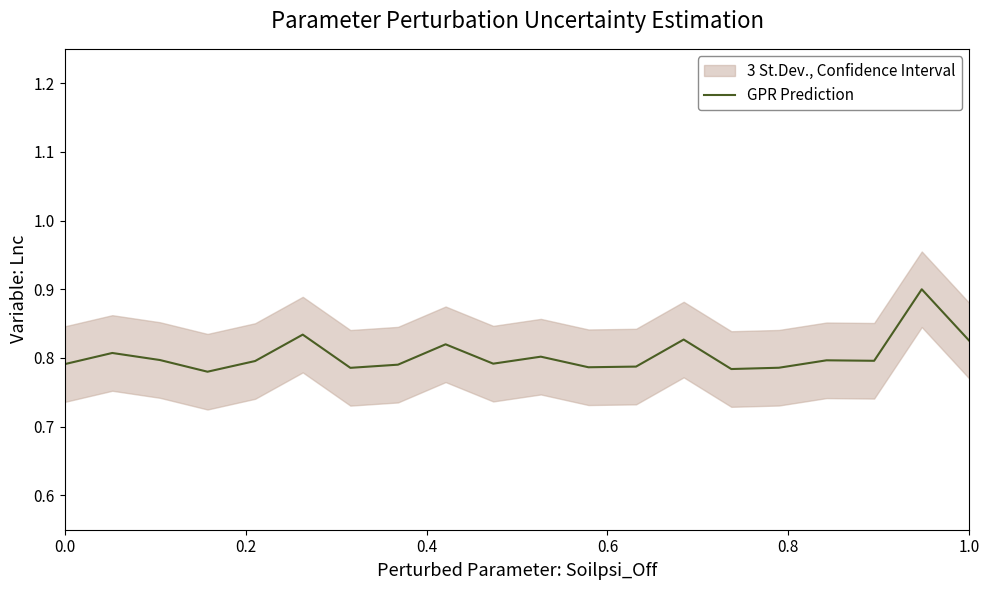

What is the maximum value for GPR Prediction?

0.9